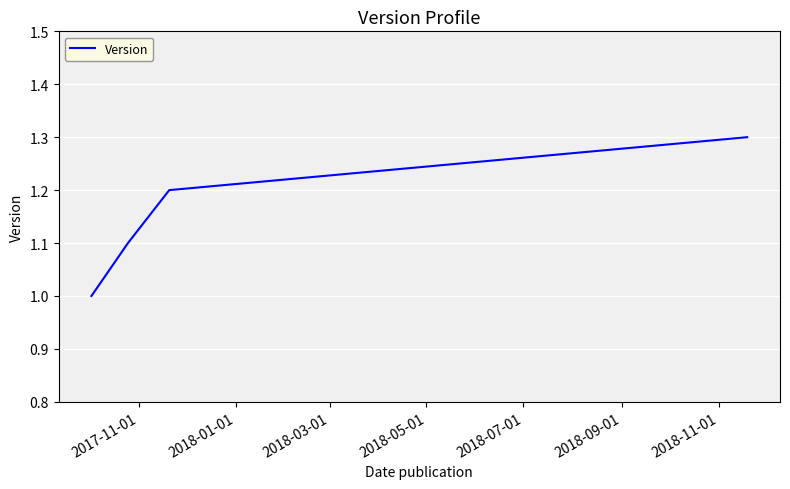

What is the minimum value shown in the chart?

1.0